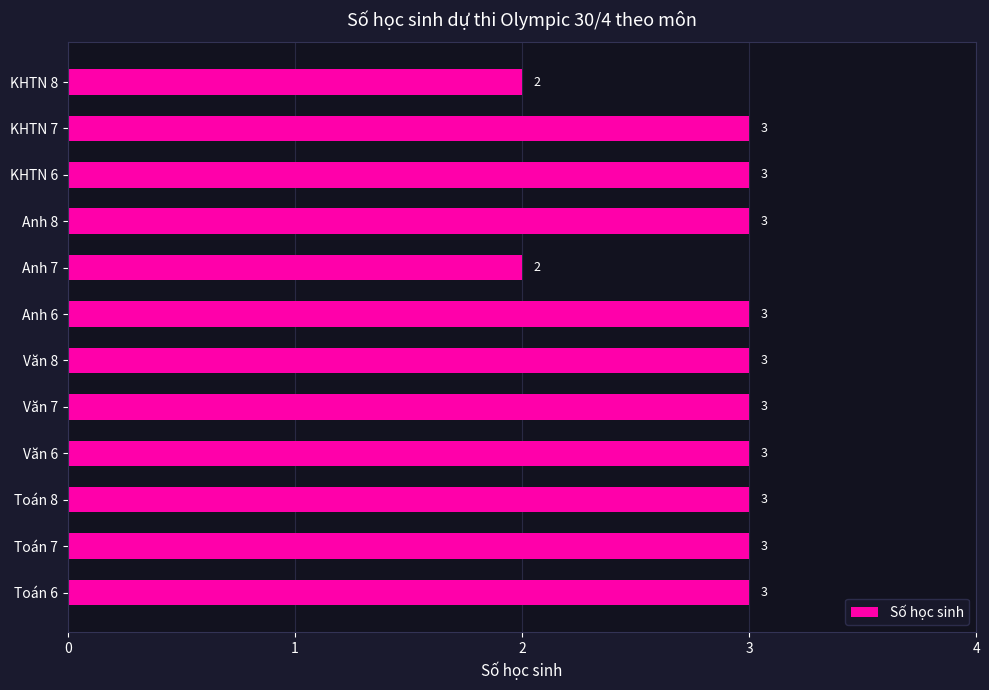

What value does the data have at KHTN 7?

3